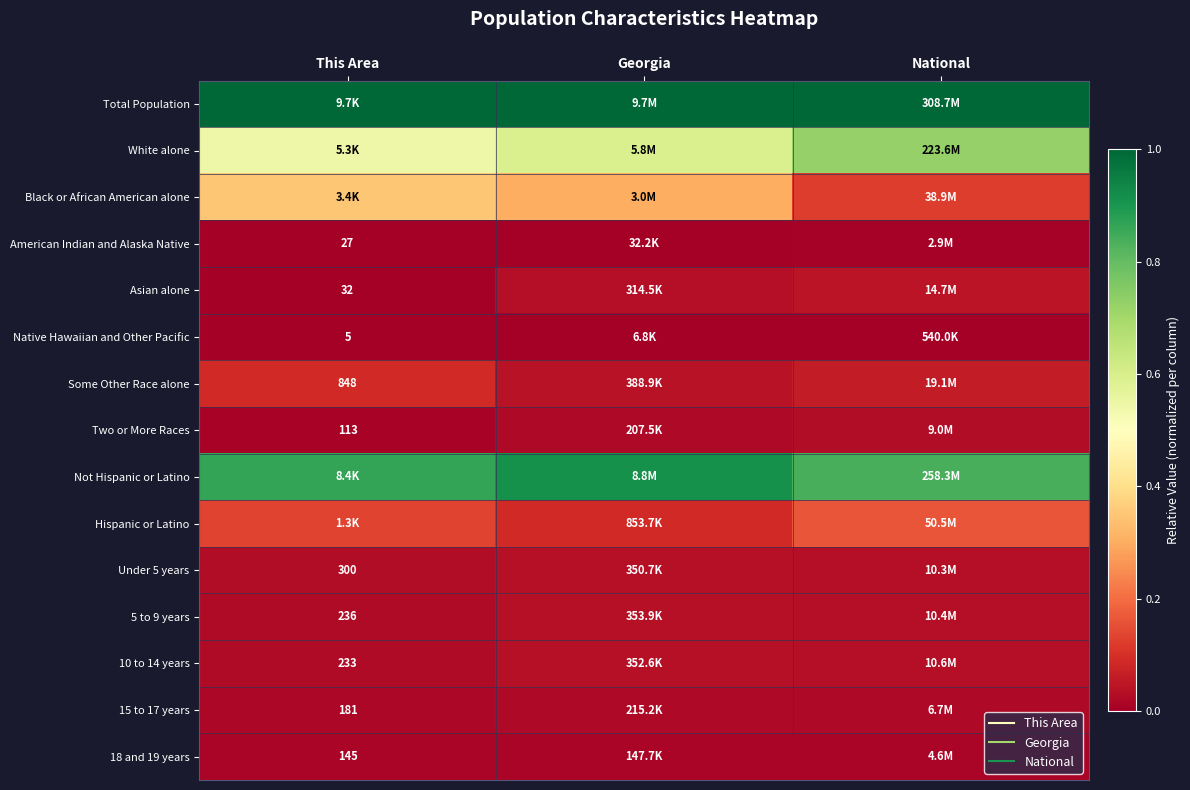

At how many categories does at least one series exceed 0?

3